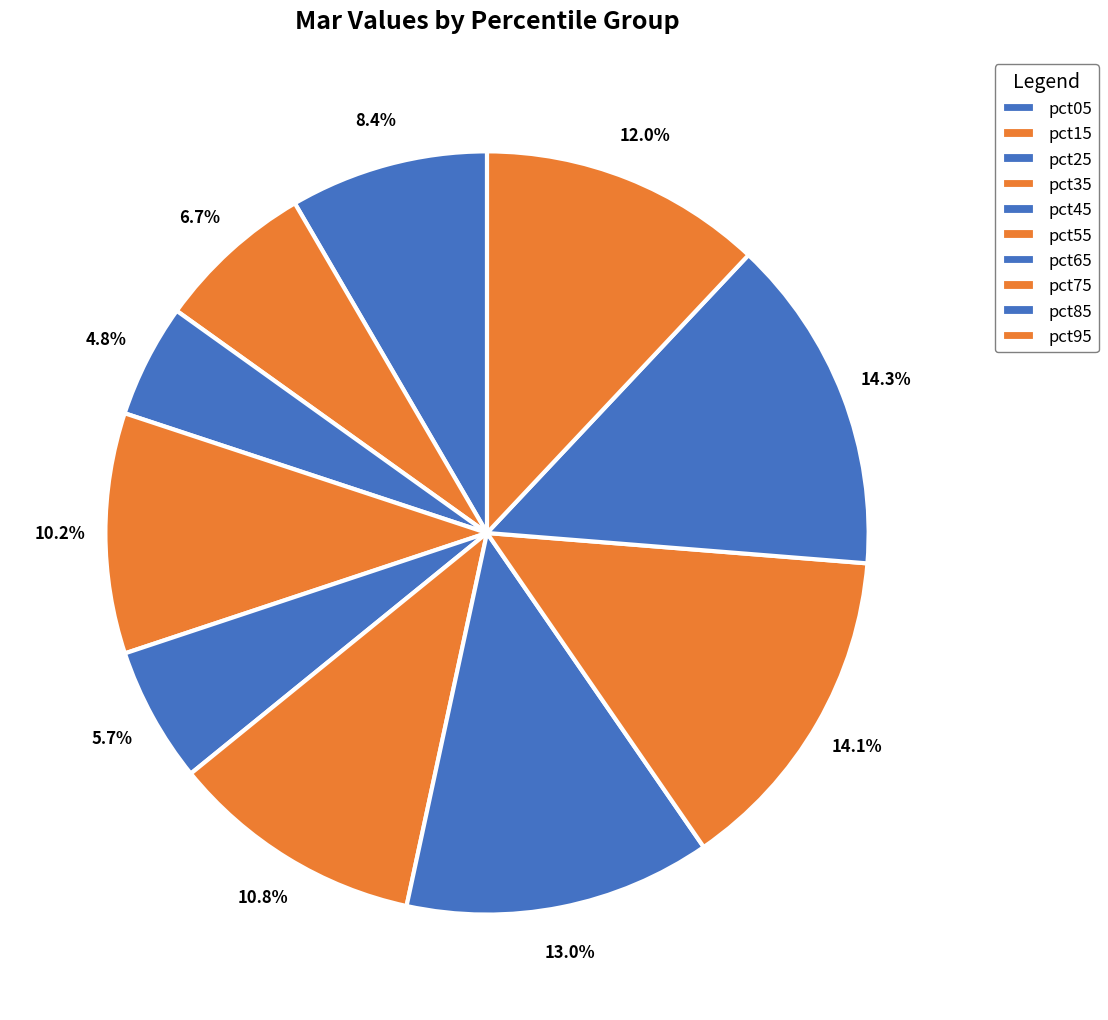

What percentage is NOT represented by pct85?

85.7%